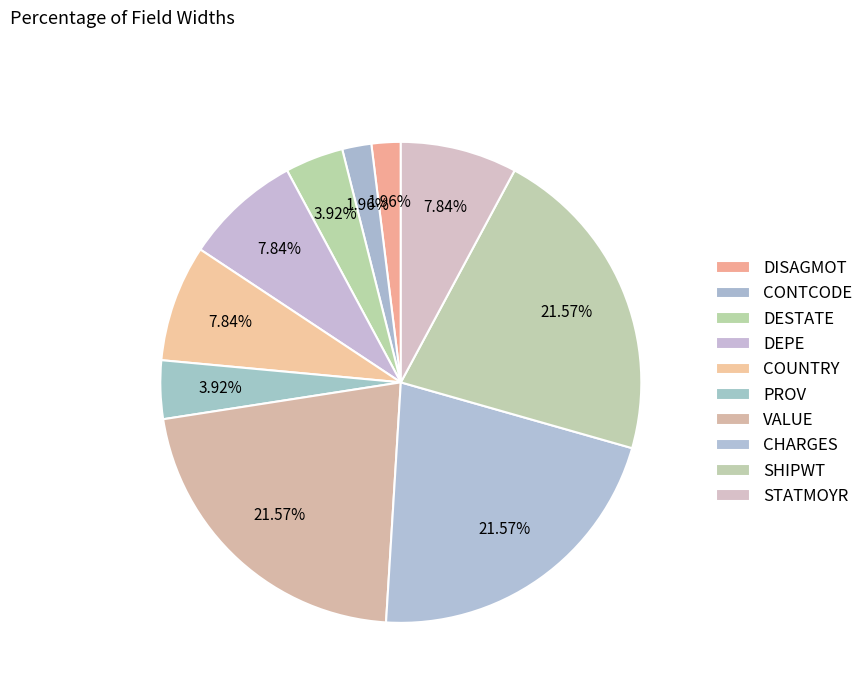

What is the total percentage of SHIPWT and COUNTRY?

29.4%